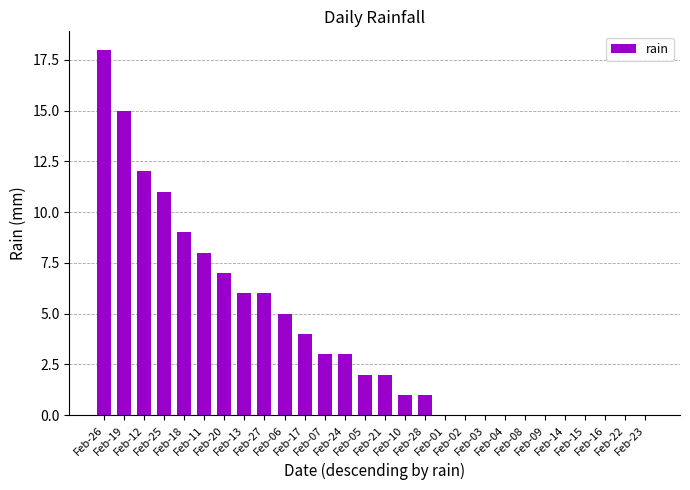

At which label is the value closest to 9?

Feb-18